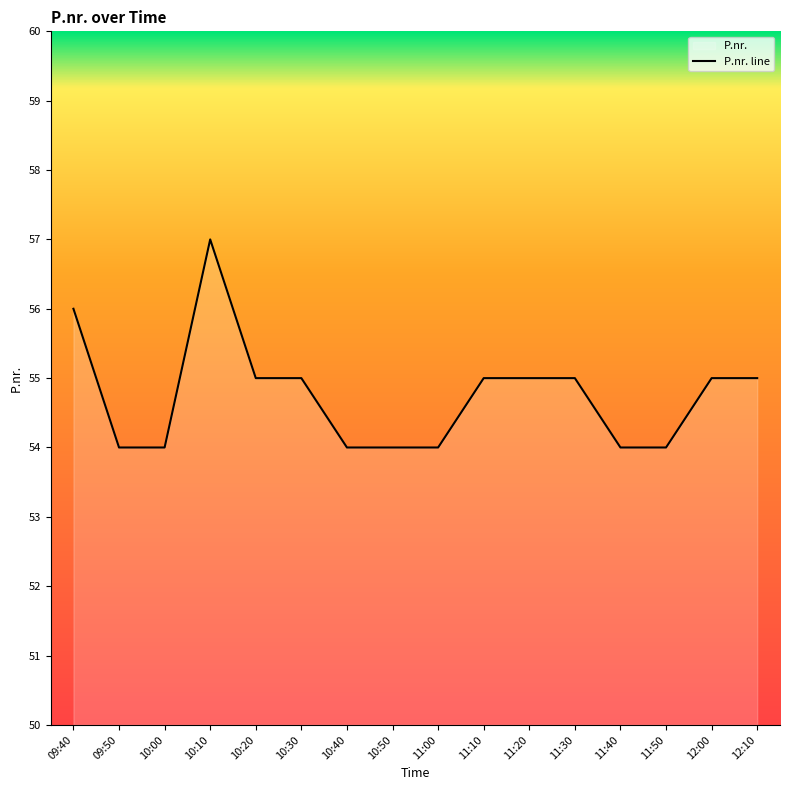

What is the greatest value displayed?

57